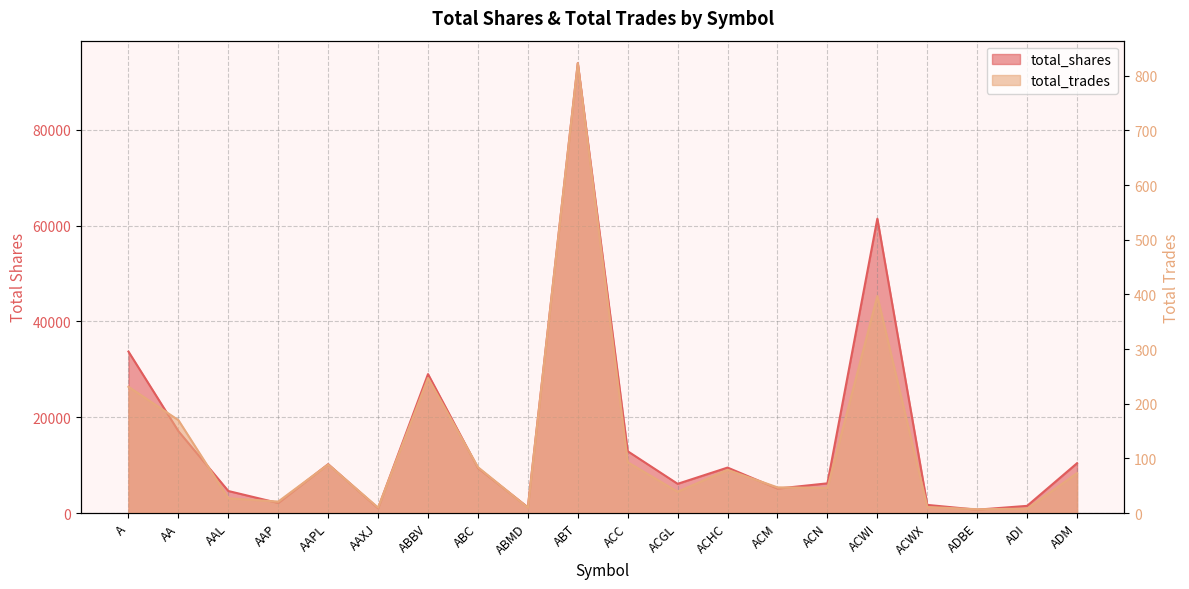

Is the value of total_shares at AA greater than the value of total_trades at ACWI?

Yes